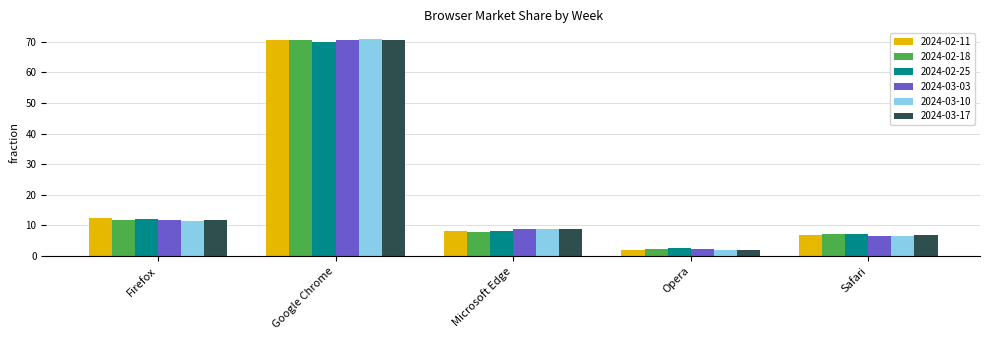

What is the spread (max minus min) of values at Safari?

0.6